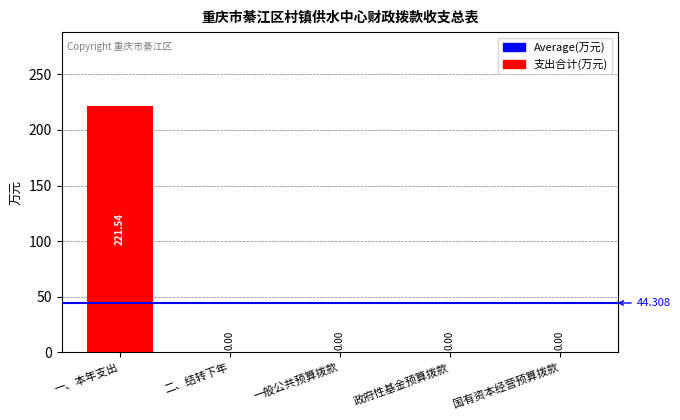

Which has a higher value, 一般公共预算拨款 or 一、本年支出?

一、本年支出